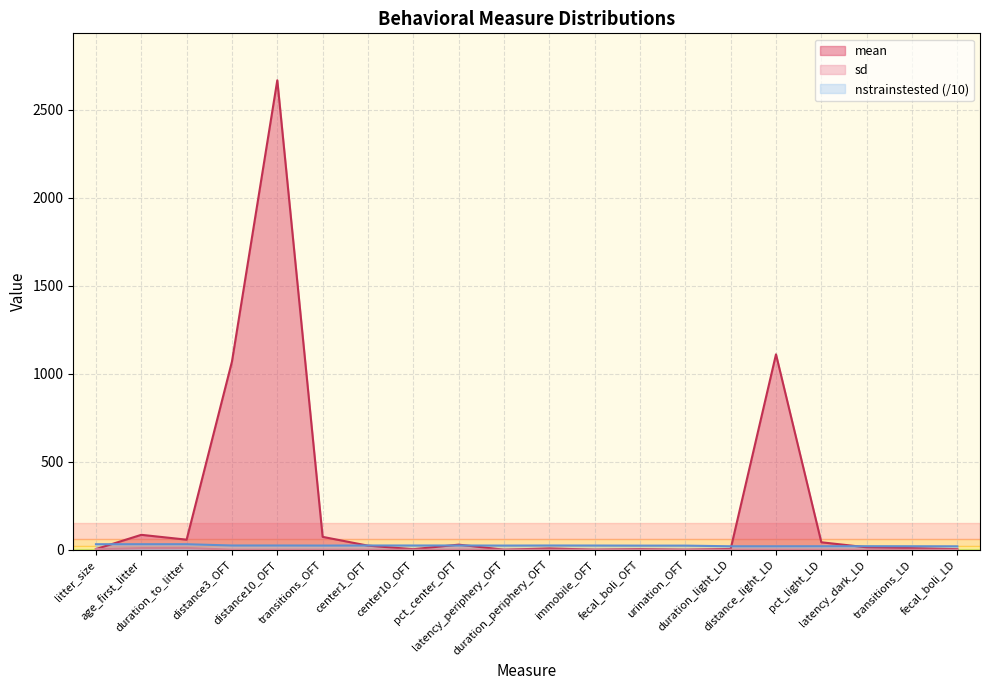

What is the total value across all series at transitions_OFT?

96.5